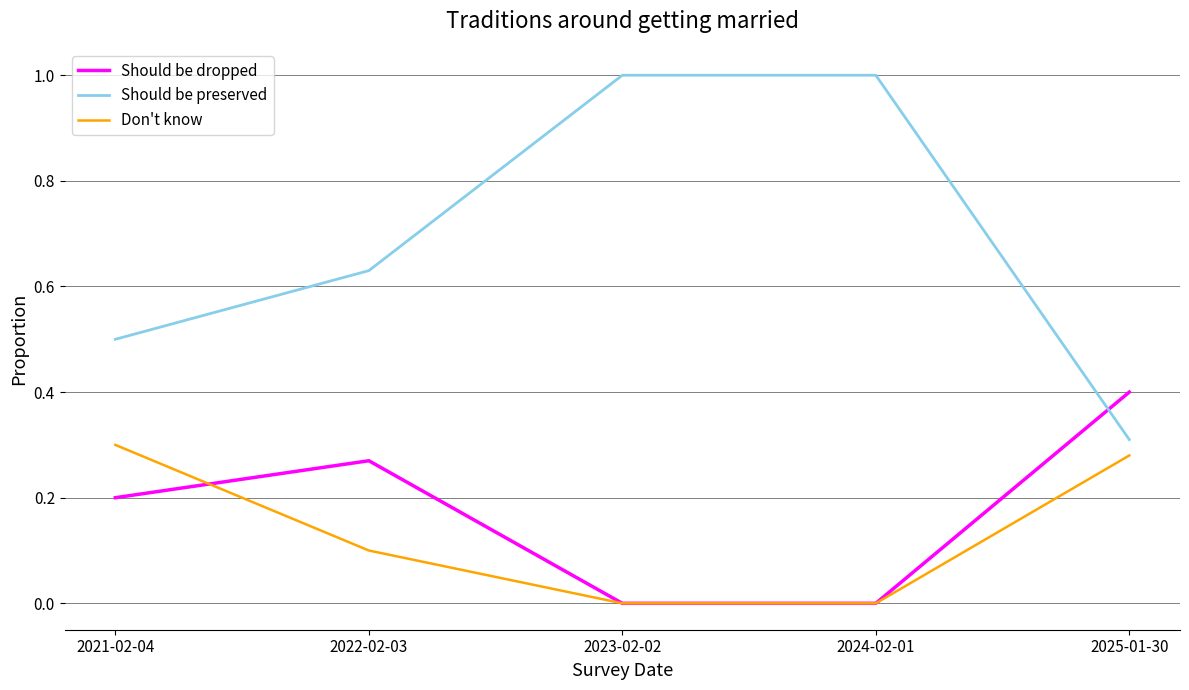

Which series has the largest total across all categories?

Should be preserved